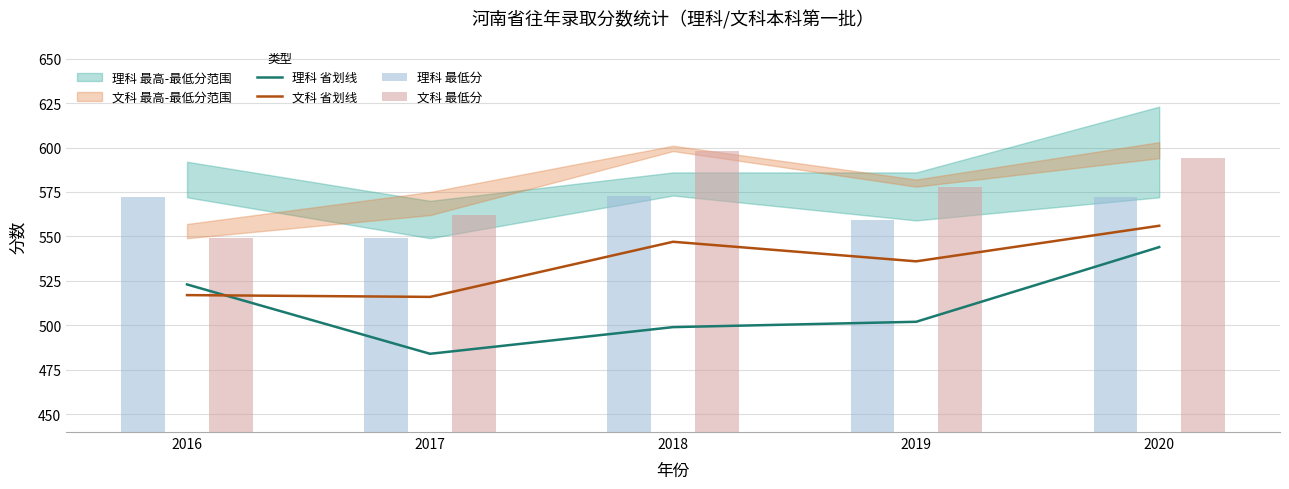

Which series has the widest spread of values?

理科 省划线